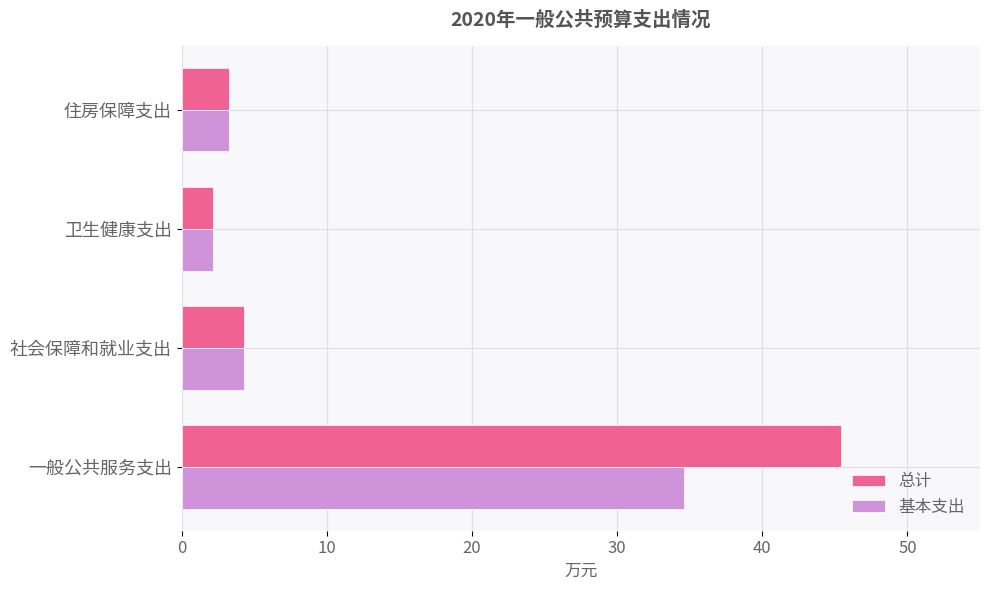

How many values in the 基本支出 series are below 4?

2